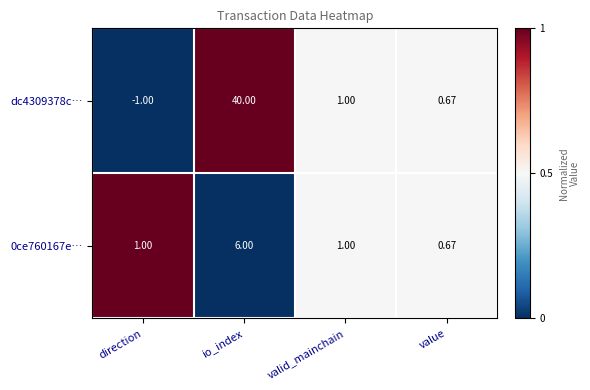

Which series has the largest total across all categories?

dc4309378c…